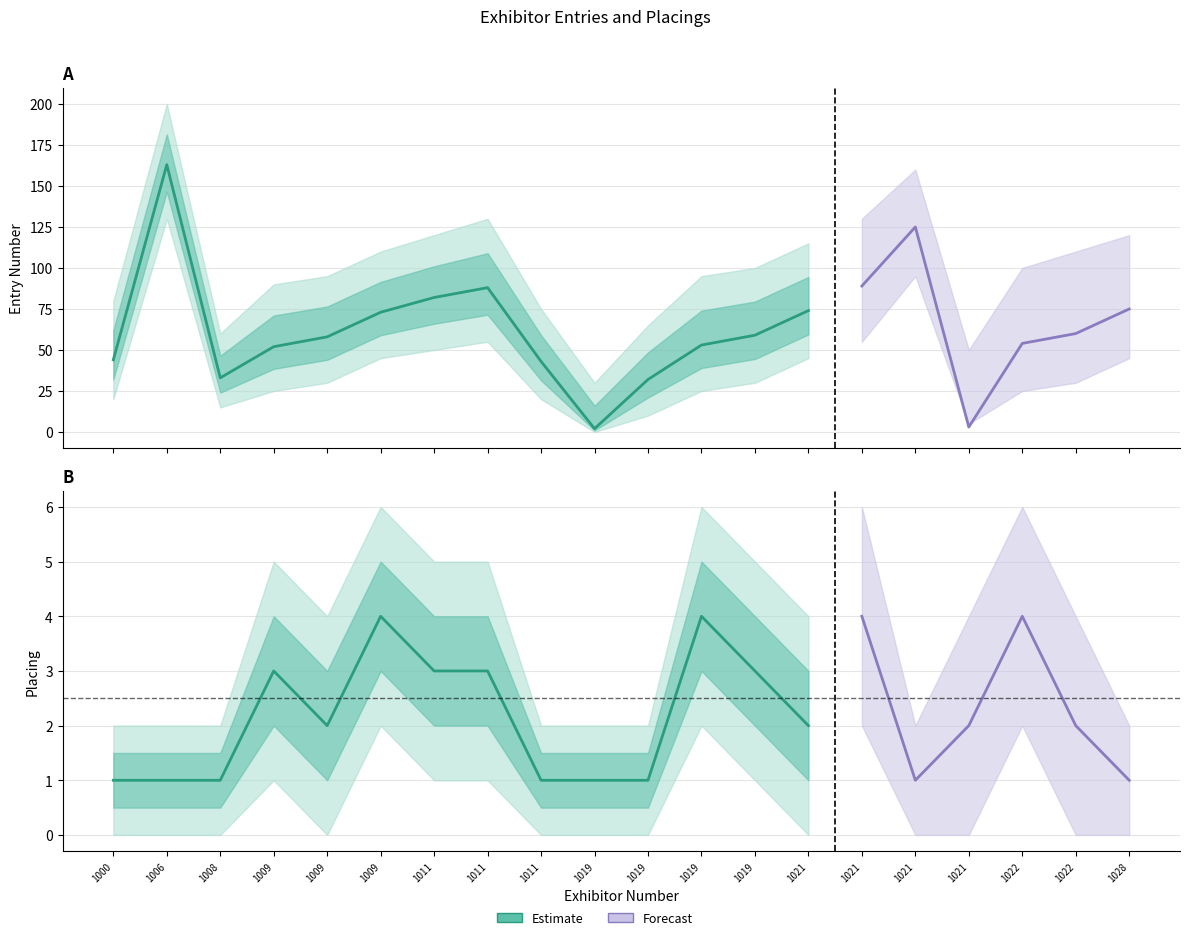

What is the value of the Placing lower point at the 8th from the left?

1